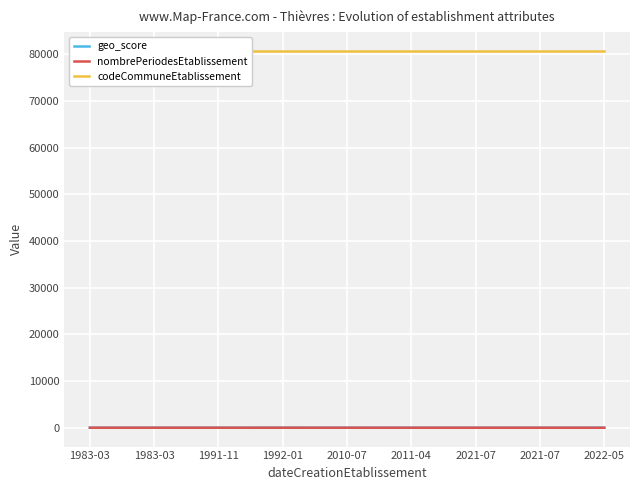

True or false: geo_score has a value of 0.9 at 1992-01.

True